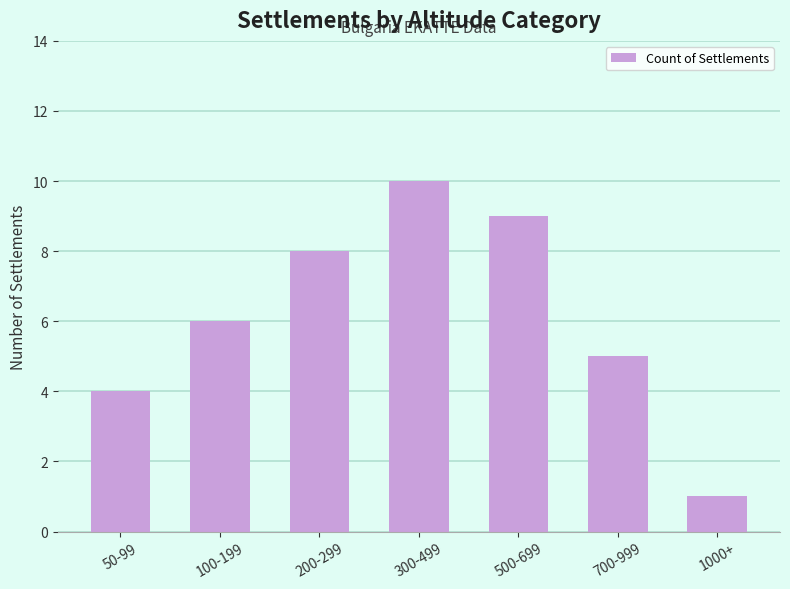

What is the label of the 2nd bar from the right?

700-999